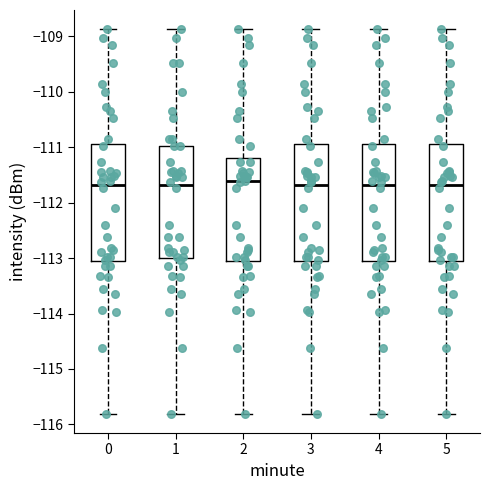

Where does the lower whisker of the box at x = 5 end on the y-axis? The values are not printed on the chart, so give them approximately, as read against the axis.

-115.8